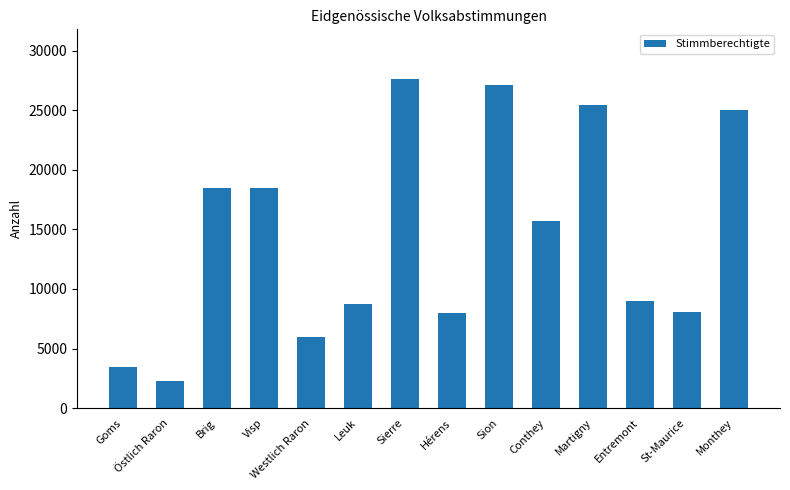

The chart shows a value of 2259 at Östlich Raron. True or false?

True